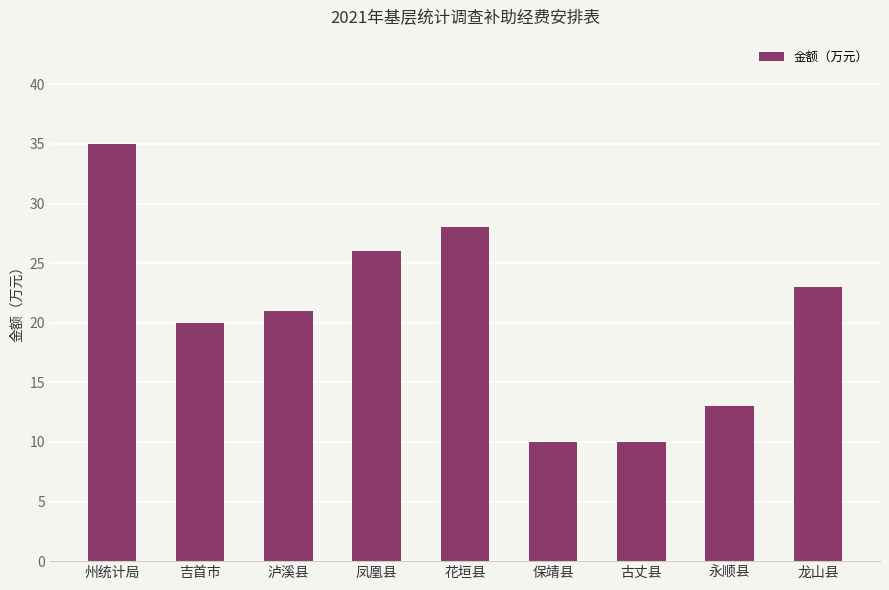

What is the approximate value at 吉首市?

20